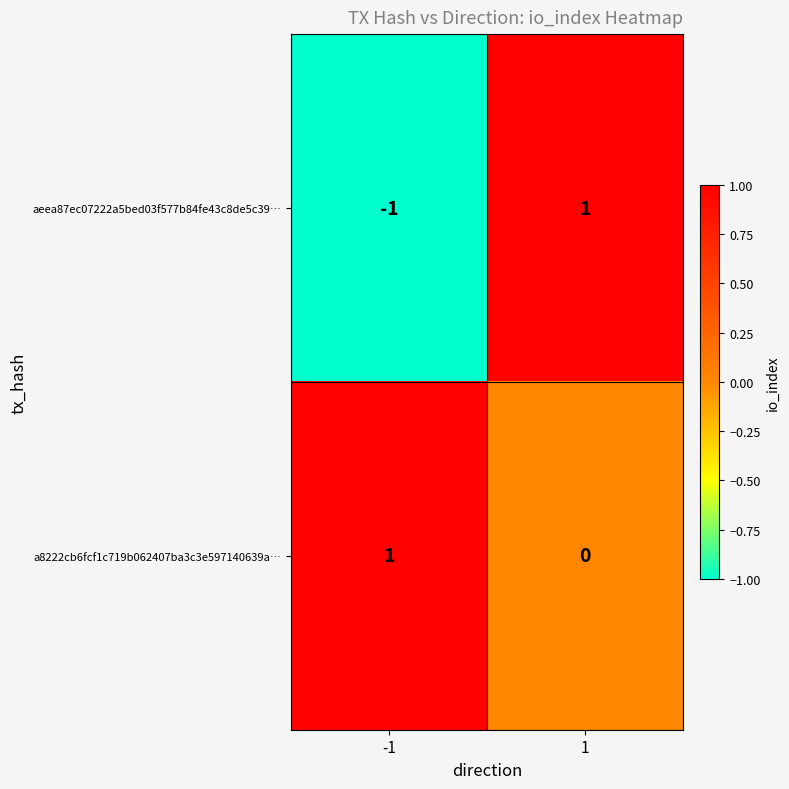

The value of a8222cb6fcf1c719b062407ba3c3e597140639a… at 1 is 0. True or false?

True